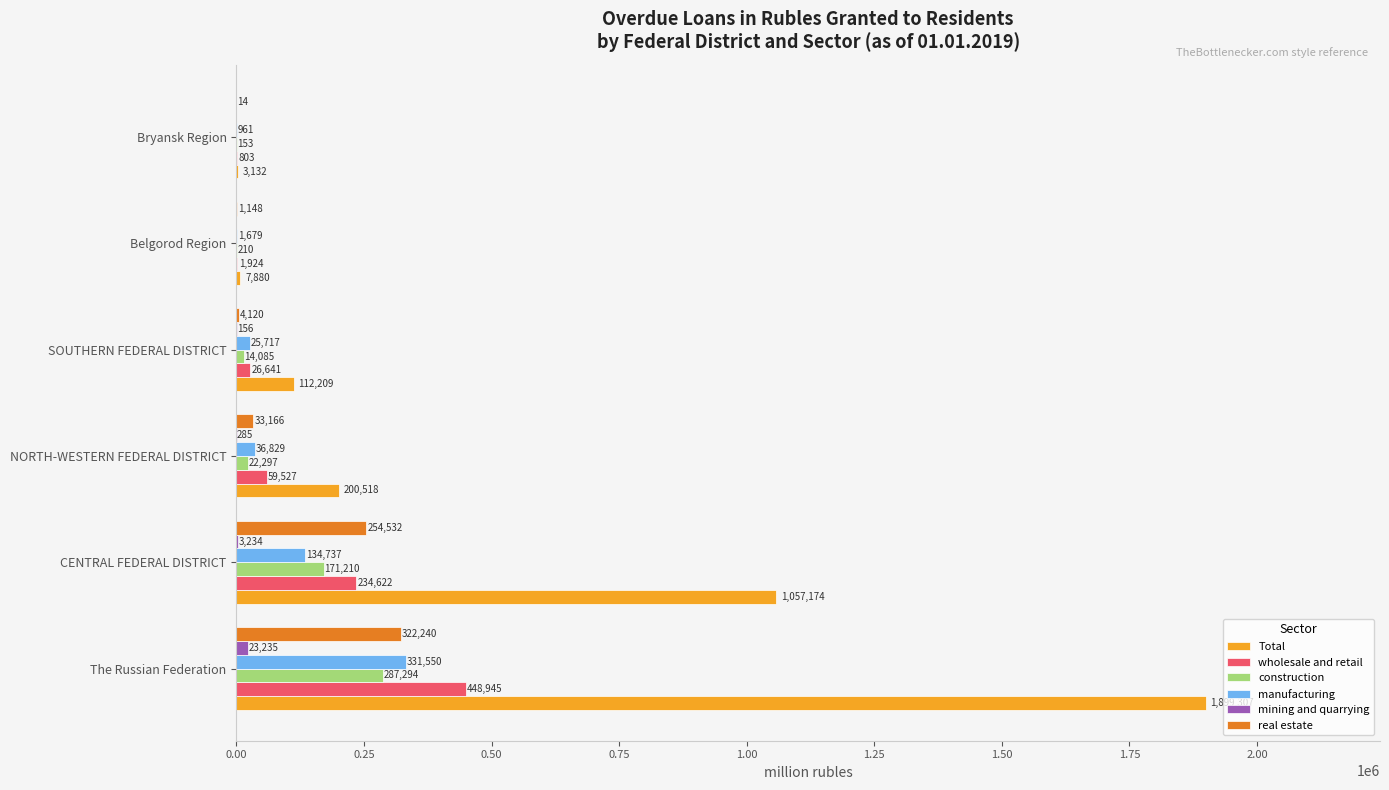

What is the sum of the real estate values at Bryansk Region and SOUTHERN FEDERAL DISTRICT?

4134